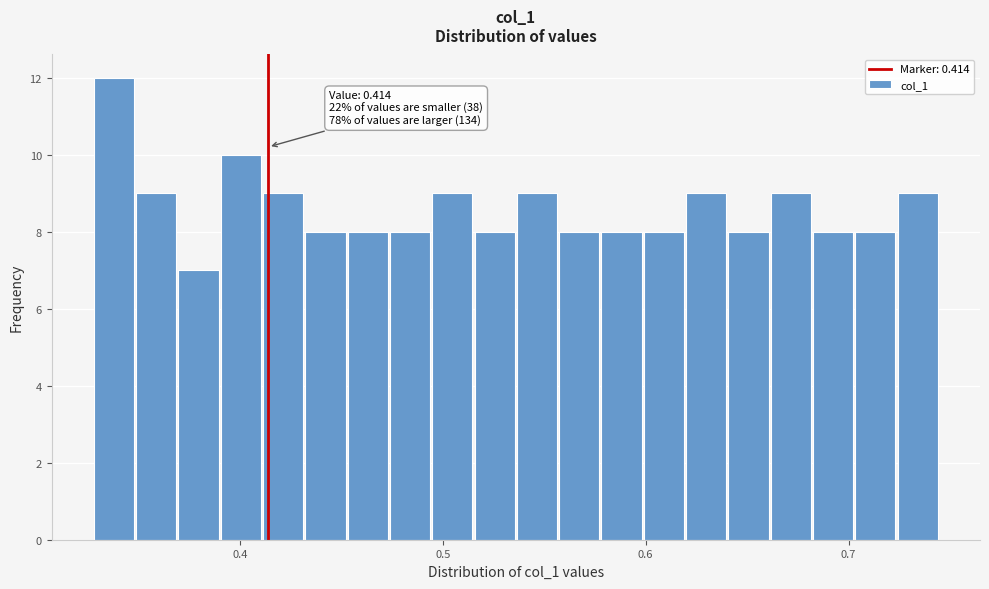

Read against the x-axis, roughly where is the centre of the tallest bar?

0.34